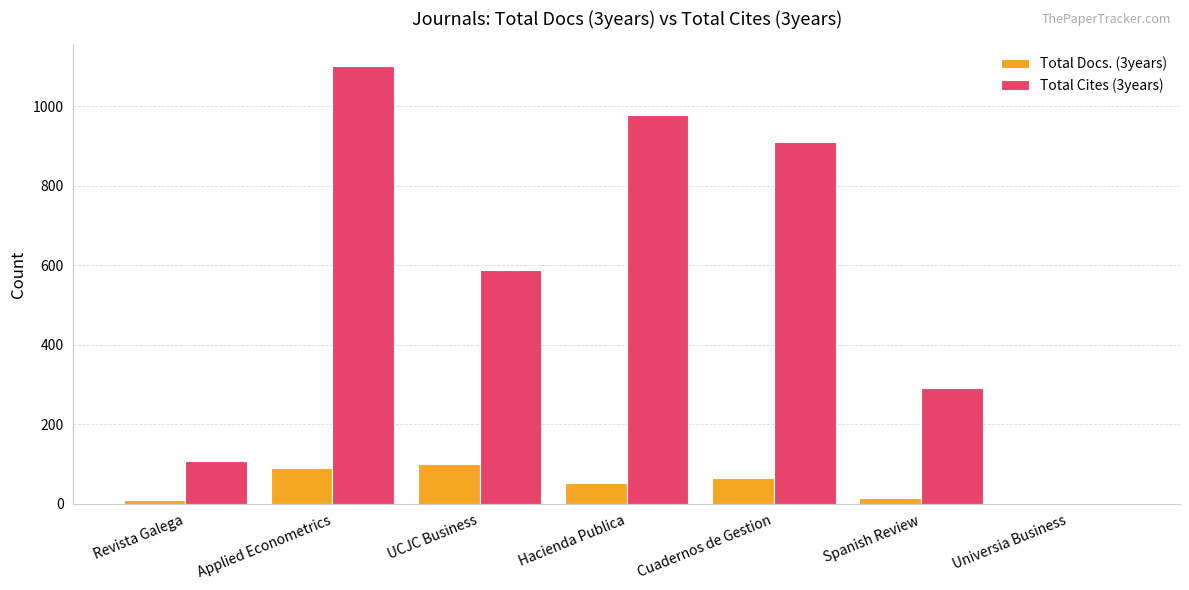

What is the total value across all series at Revista Galega?

118